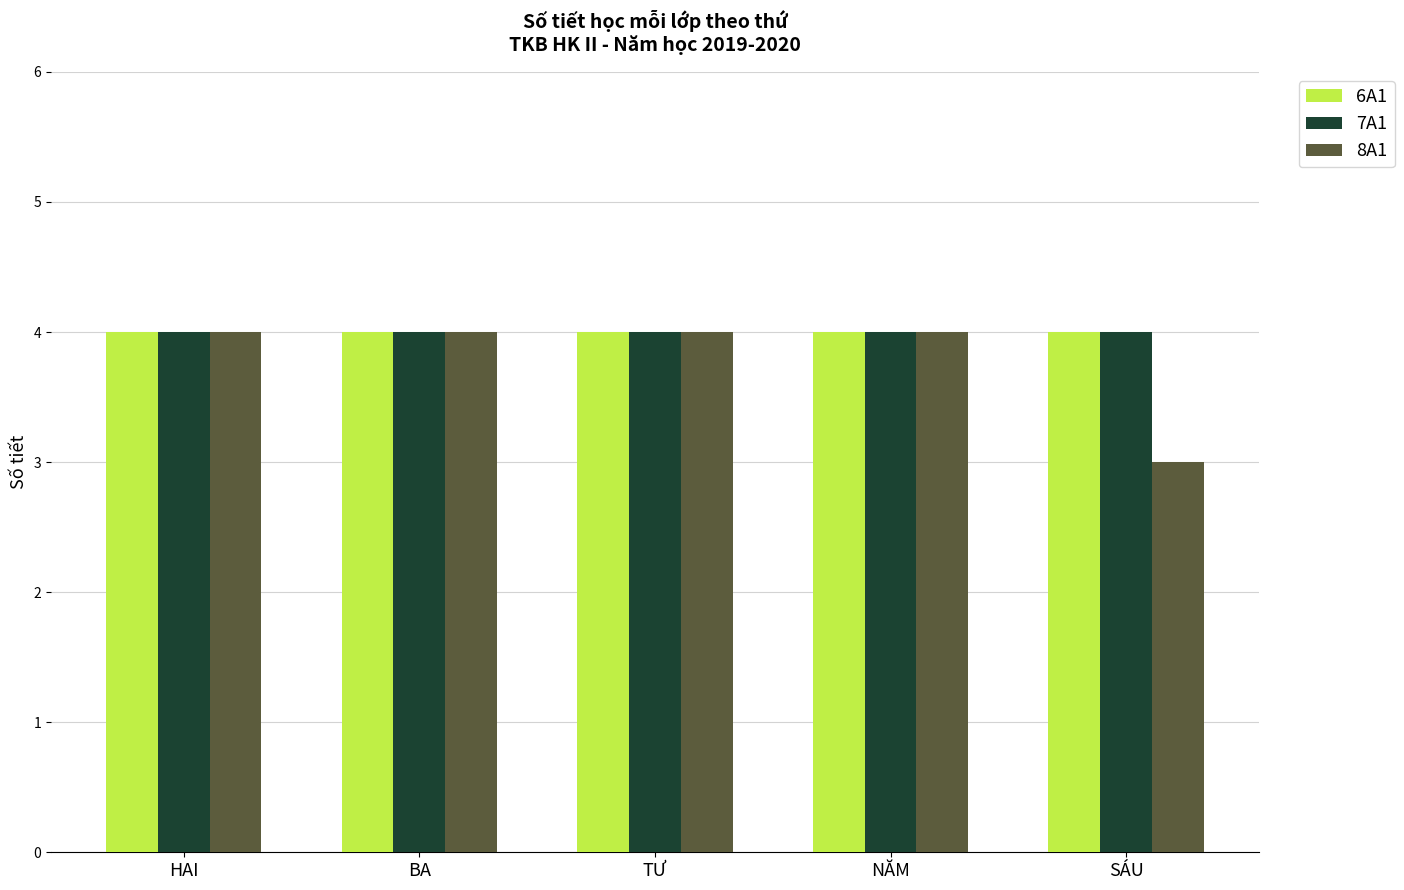

What is the sum of all 6A1 values?

20